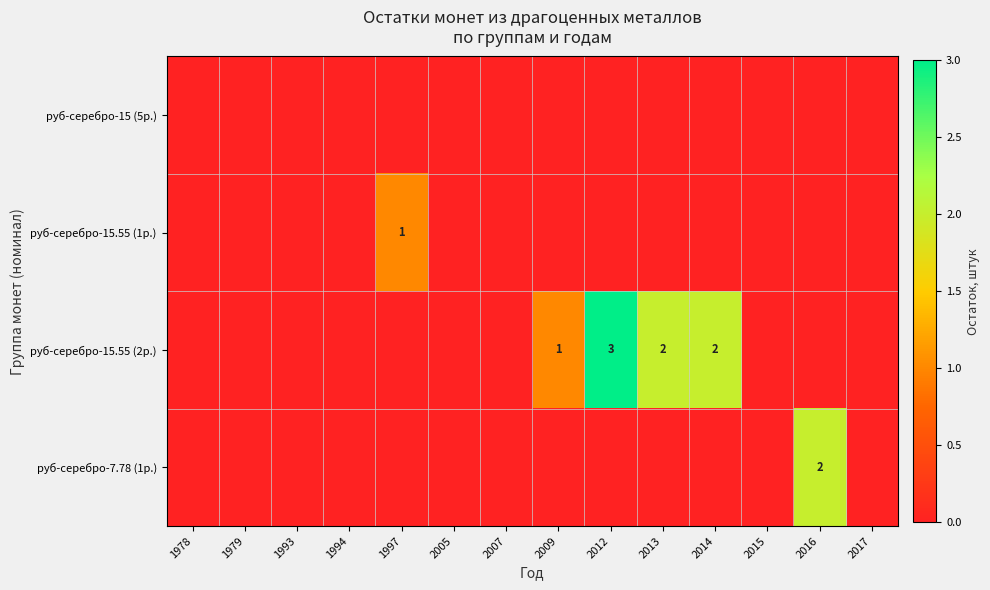

Which category has the highest value in the row_2 series?

2012